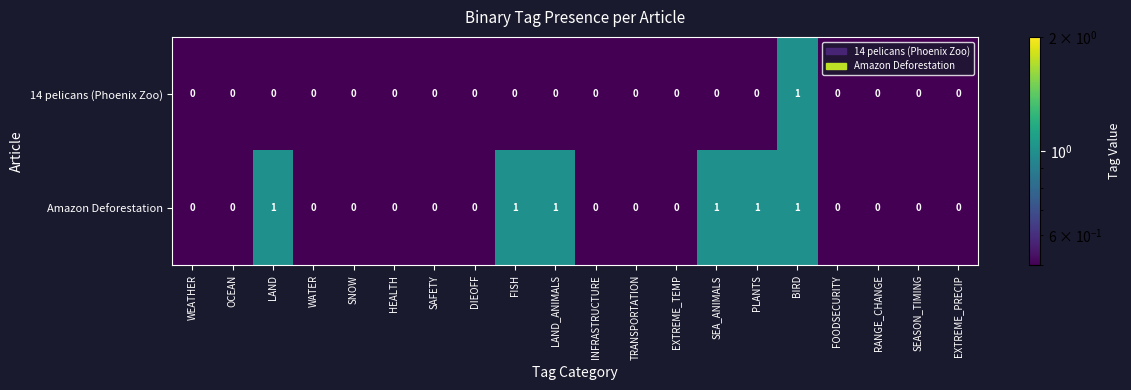

Rank the series by their average value, from lowest to highest.

14 pelicans (Phoenix Zoo), Amazon Deforestation